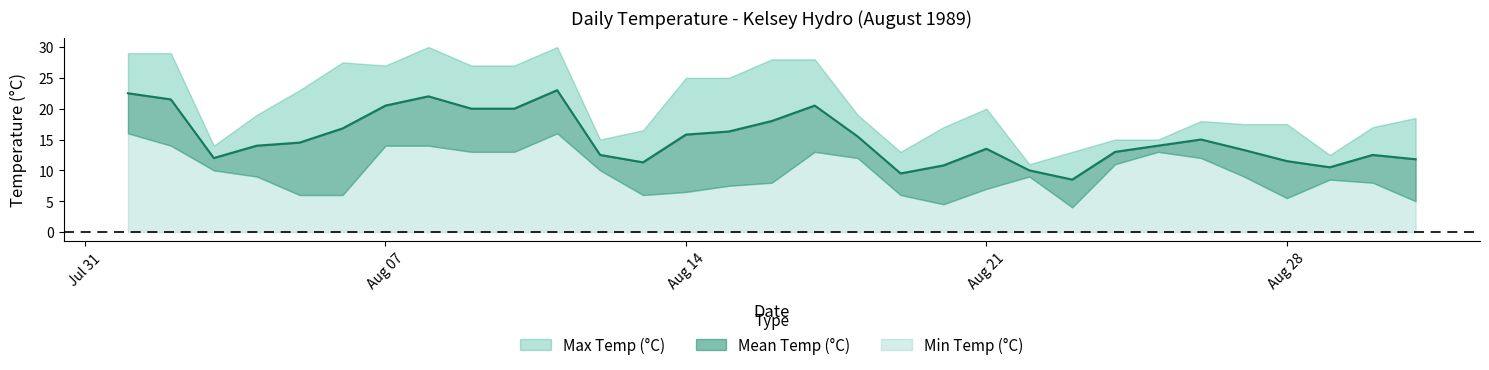

Rank the categories by Mean Temp (°C) value from highest to lowest.

1989-08-11, 1989-08-01, 1989-08-08, 1989-08-02, 1989-08-07, 1989-08-17, 1989-08-09, 1989-08-10, 1989-08-16, 1989-08-06, 1989-08-15, 1989-08-14, 1989-08-18, 1989-08-26, 1989-08-05, 1989-08-04, 1989-08-25, 1989-08-21, 1989-08-27, 1989-08-24, 1989-08-12, 1989-08-30, 1989-08-03, 1989-08-31, 1989-08-28, 1989-08-13, 1989-08-20, 1989-08-29, 1989-08-22, 1989-08-19, 1989-08-23